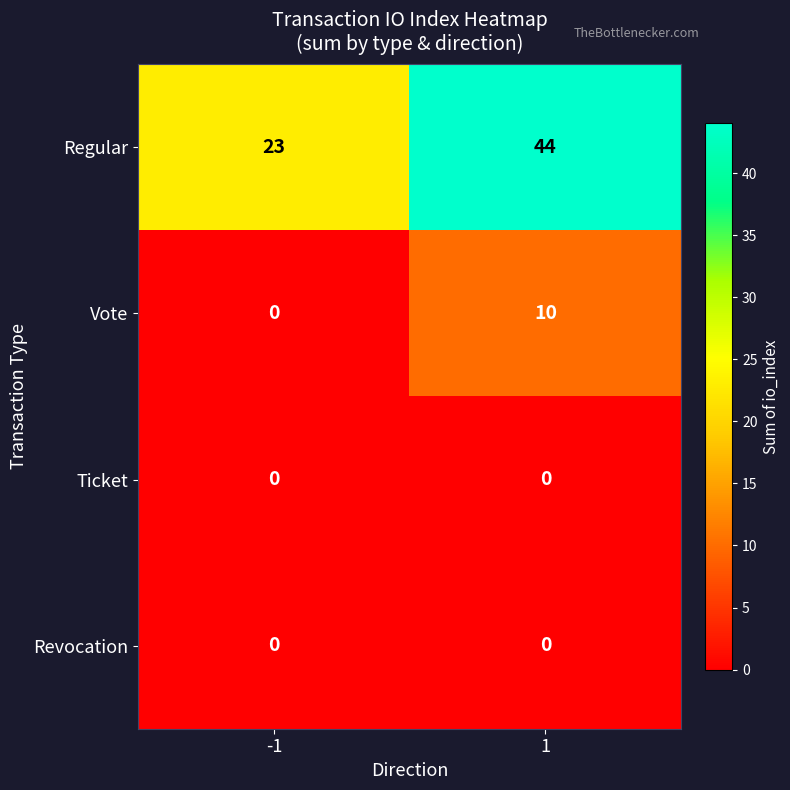

What is the difference between the highest and lowest values at -1?

23